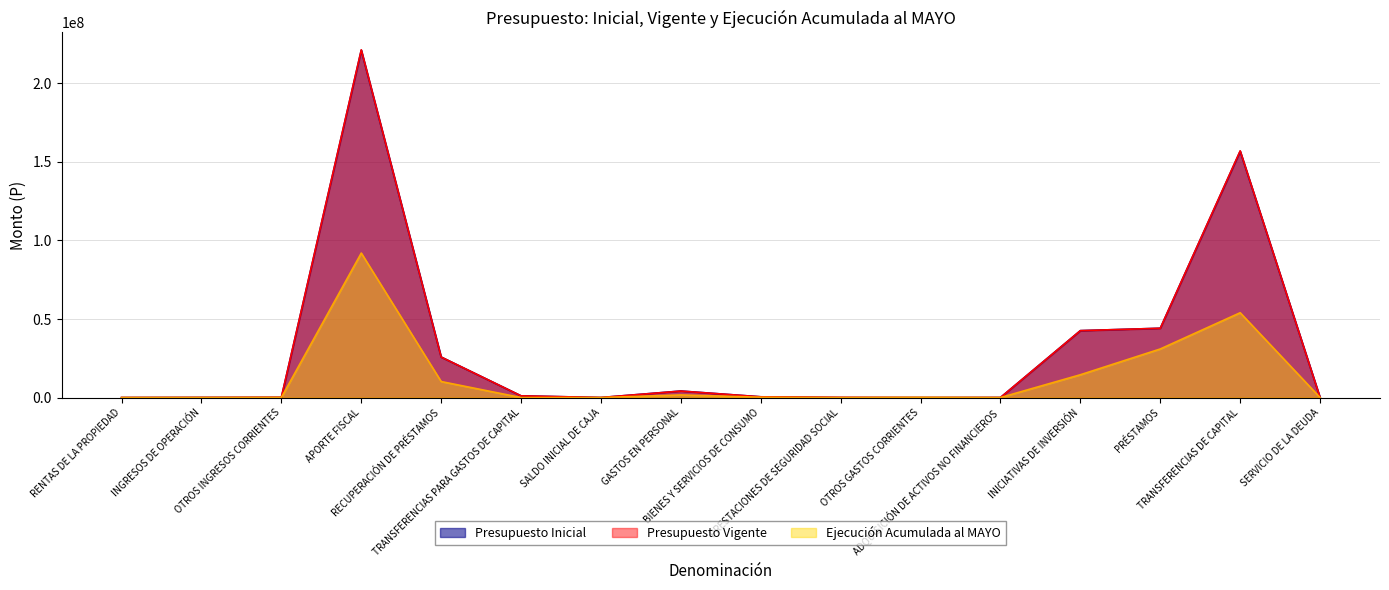

How many lines are shown in the chart?

3